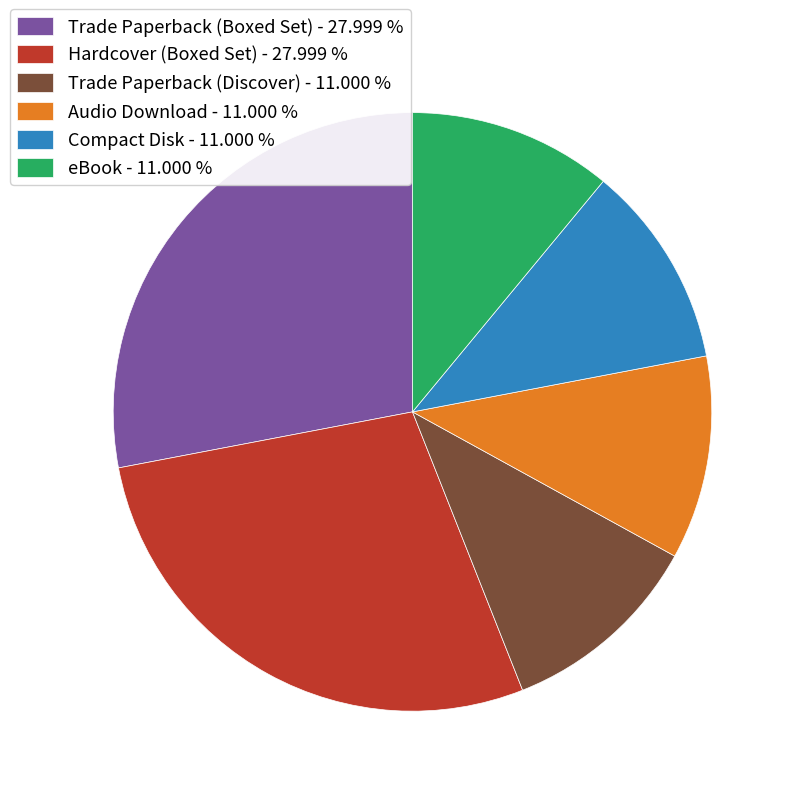

Do Compact Disk - 11.000 % and Hardcover (Boxed Set) - 27.999 % together represent more than half of the pie?

No